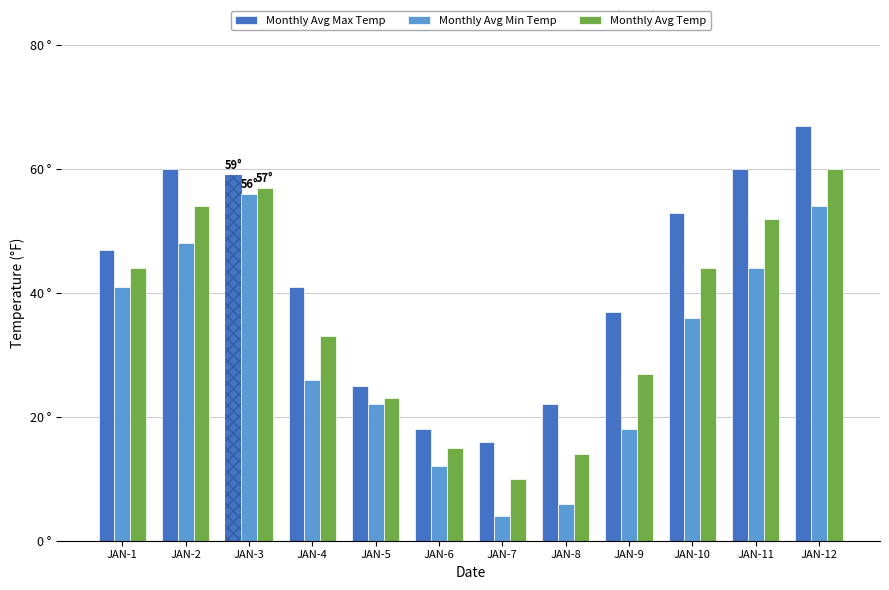

List the series in order of their peak value, lowest first.

Monthly Avg Min Temp, Monthly Avg Temp, Monthly Avg Max Temp